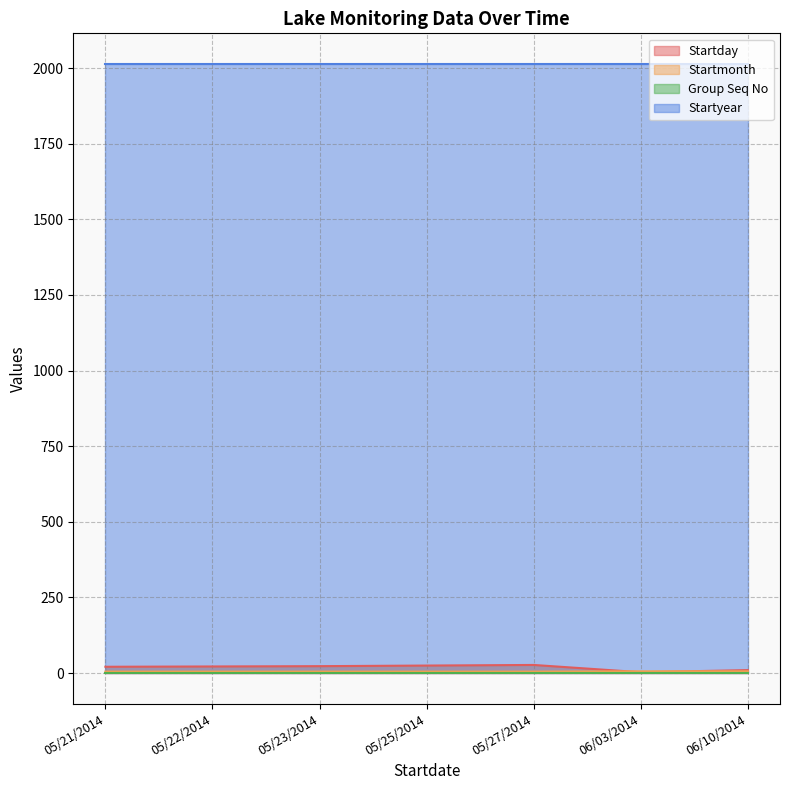

What position from the left is 05/23/2014?

3